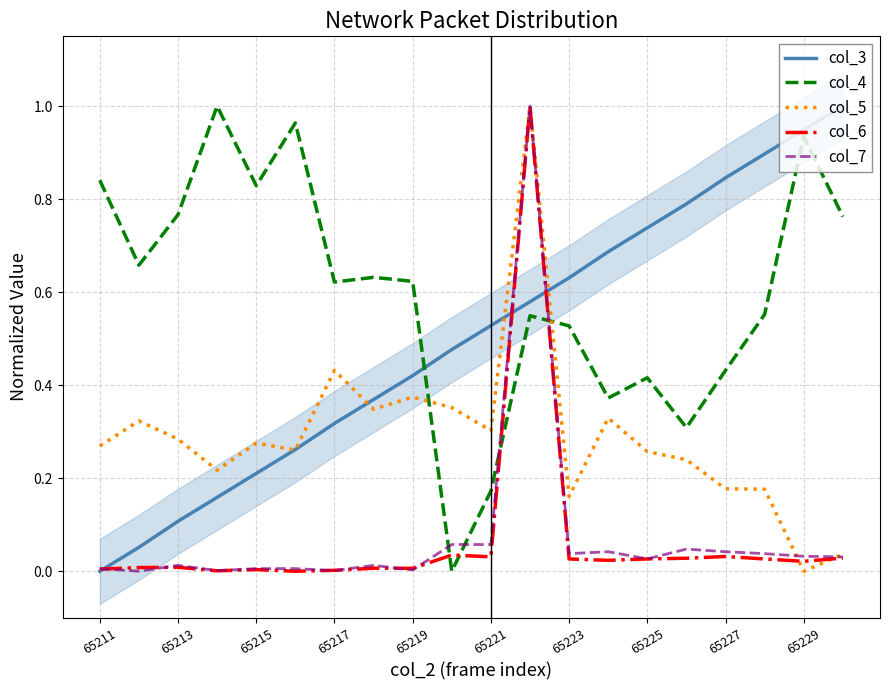

The col_3 series shows 0.1 at 65217. True or false?

False